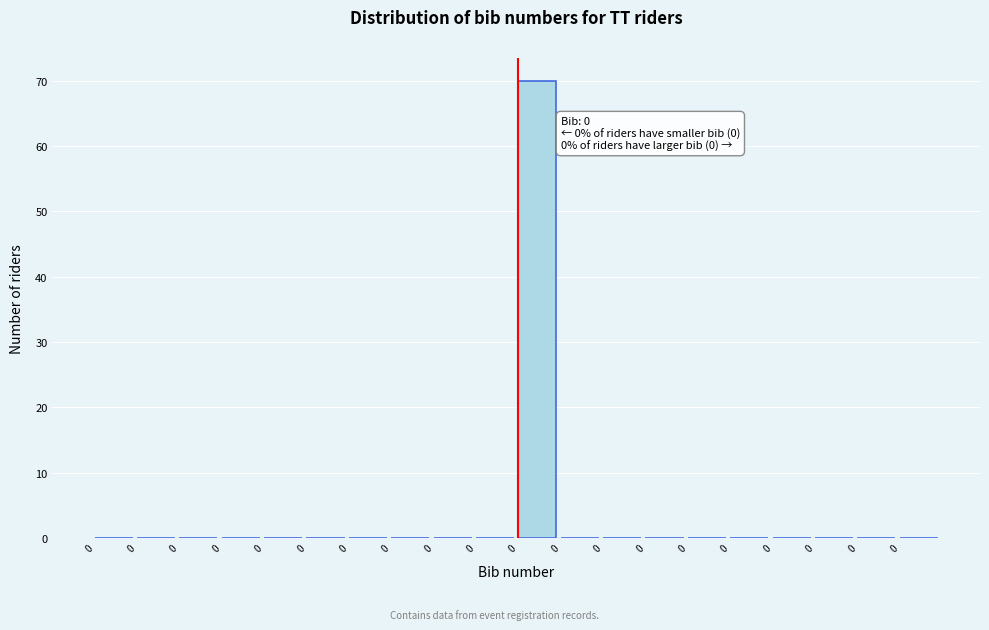

Are the bars horizontal?

No